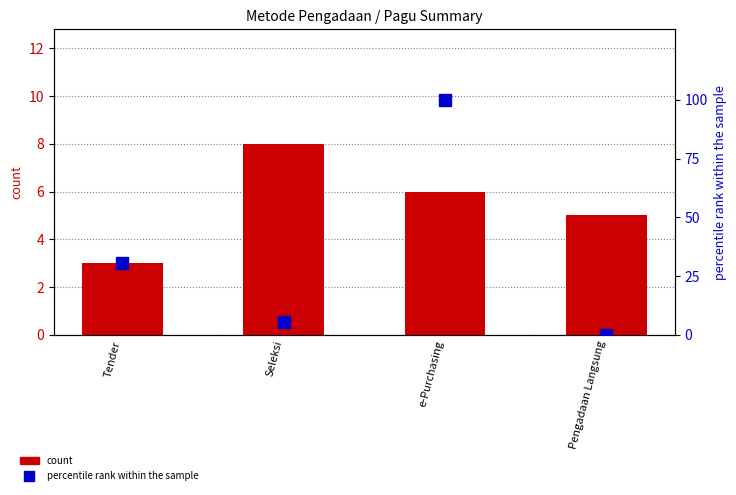

At which label does percentile rank within the sample reach its peak?

e-Purchasing